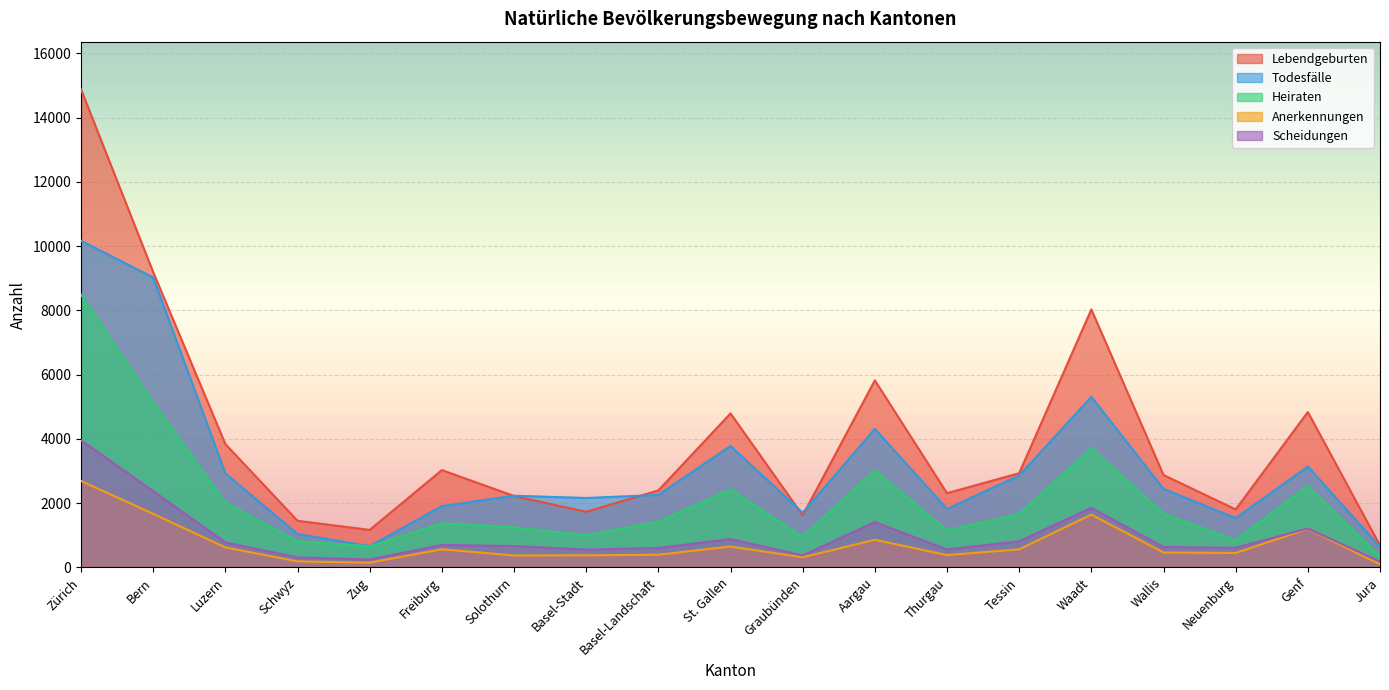

True or false: Scheidungen and Lebendgeburten cross at least once.

False